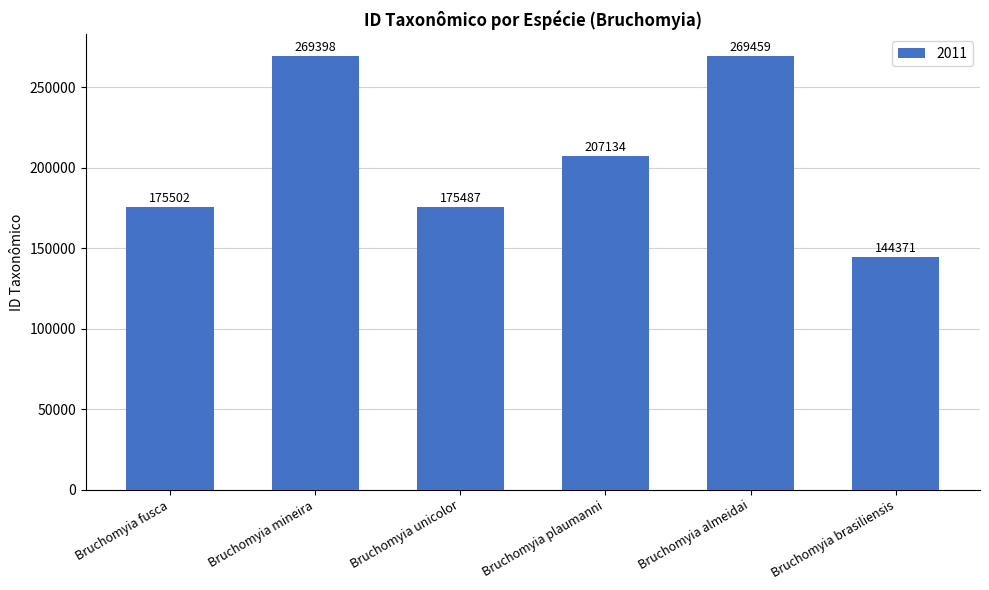

Reading left to right, list all the values displayed in this chart.

Bruchomyia fusca=175502	Bruchomyia mineira=269398	Bruchomyia unicolor=175487	Bruchomyia plaumanni=207134	Bruchomyia almeidai=269459	Bruchomyia brasiliensis=144371